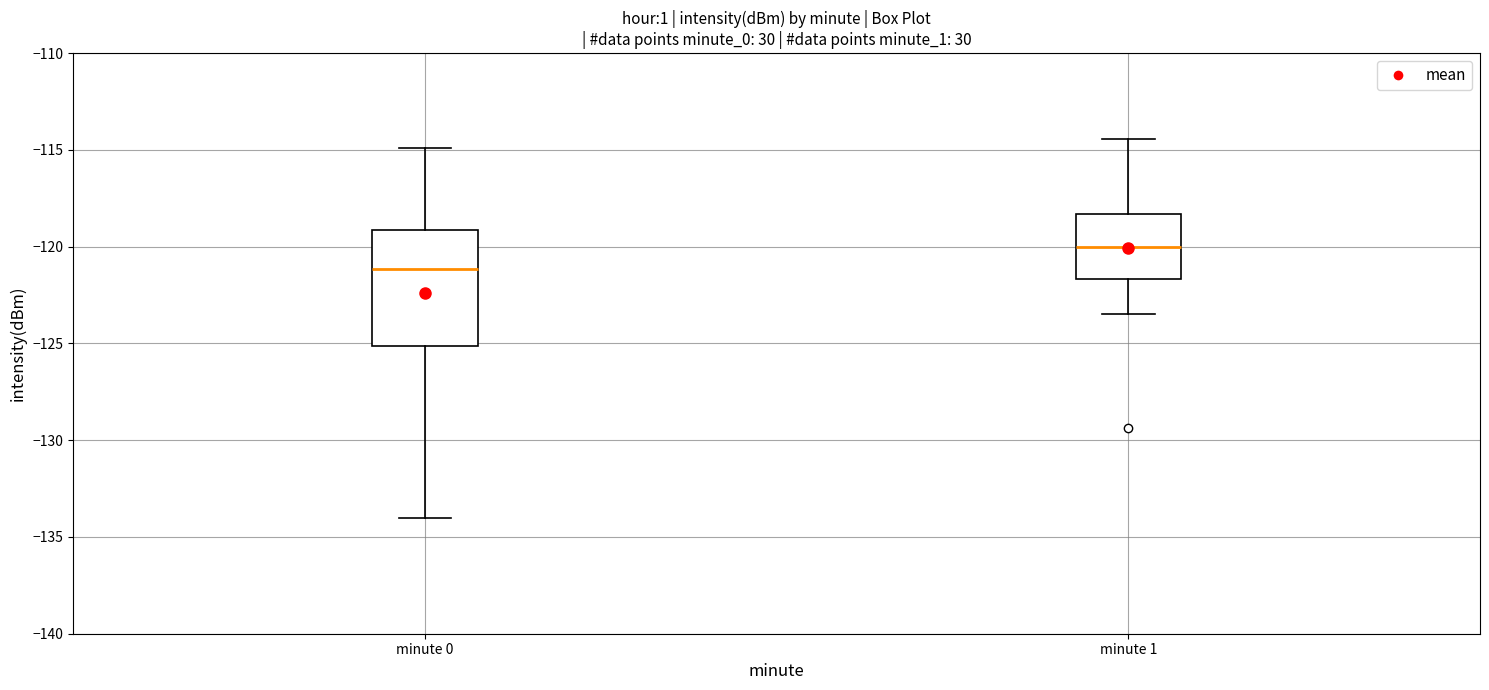

Where does the lower whisker of the box for minute 0 end on the y-axis? The values are not printed on the chart, so give them approximately, as read against the axis.

-134.0